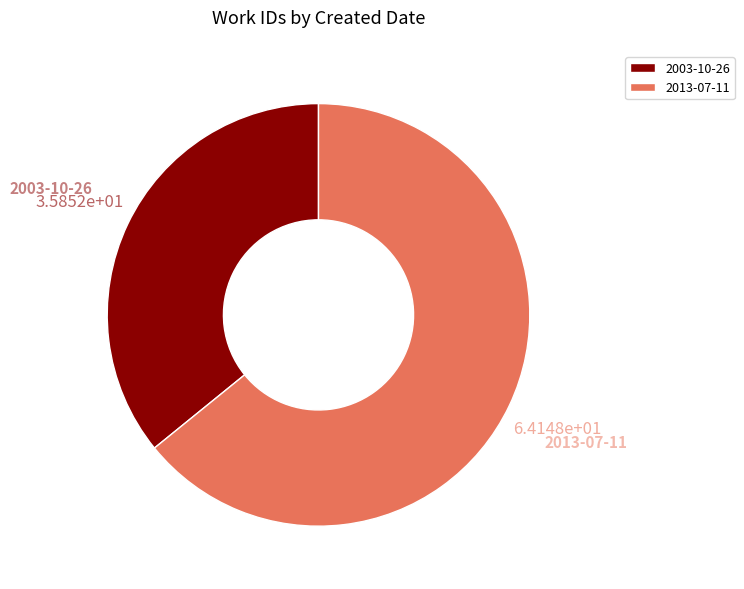

Rank the categories by value from lowest to highest.

2003-10-26, 2013-07-11